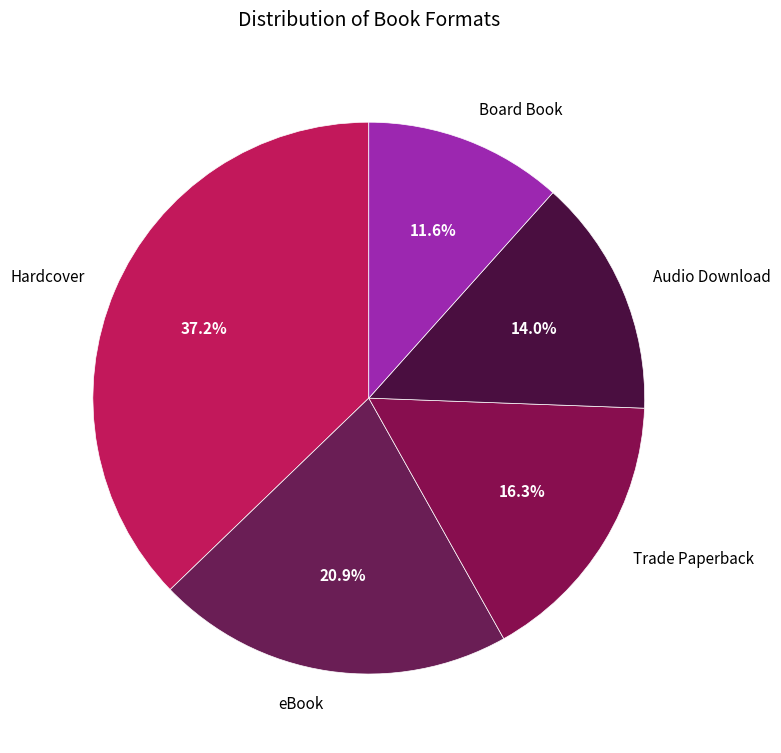

What percentage is NOT represented by Hardcover?

62.8%